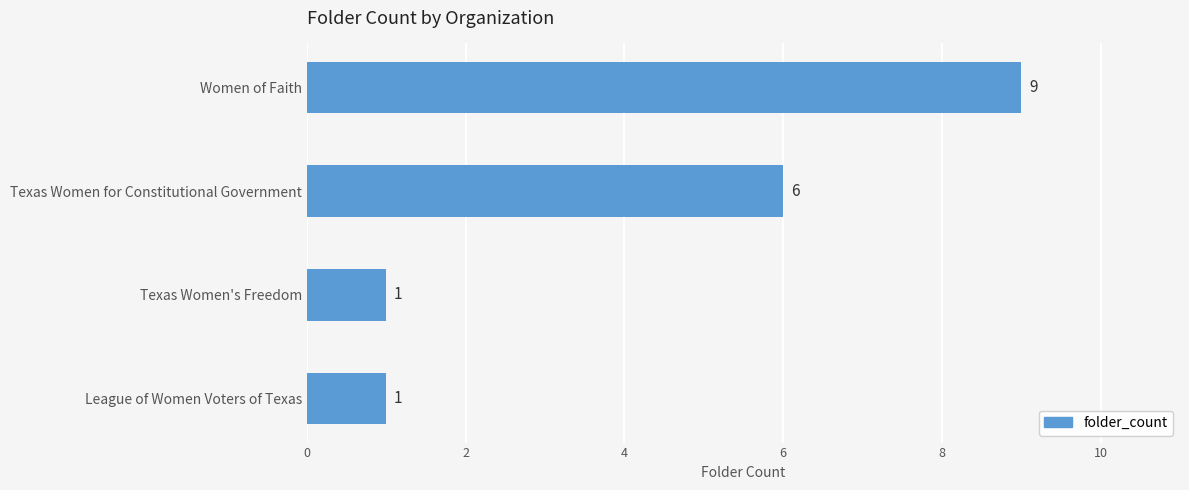

What is the value of the 3rd bar from the top?

1